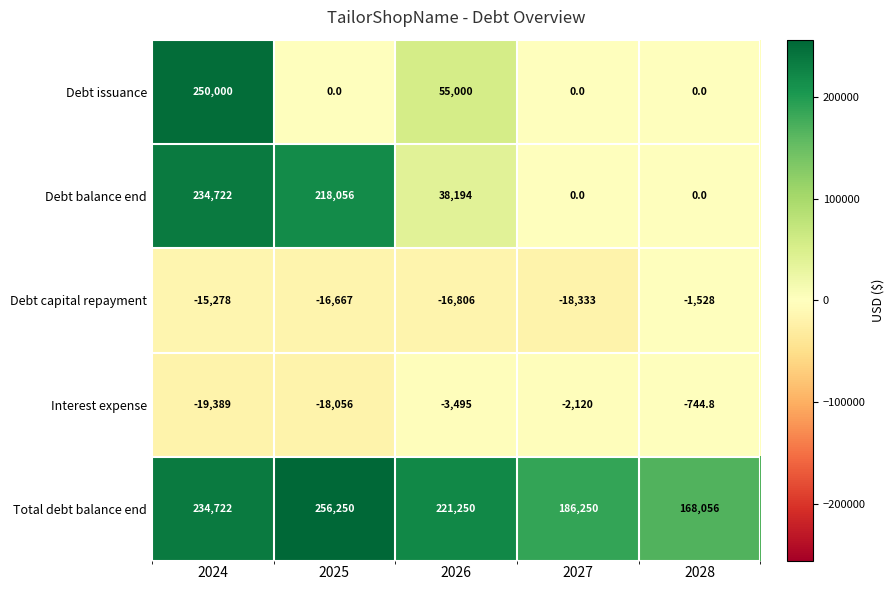

Count the number of categories in the chart.

5